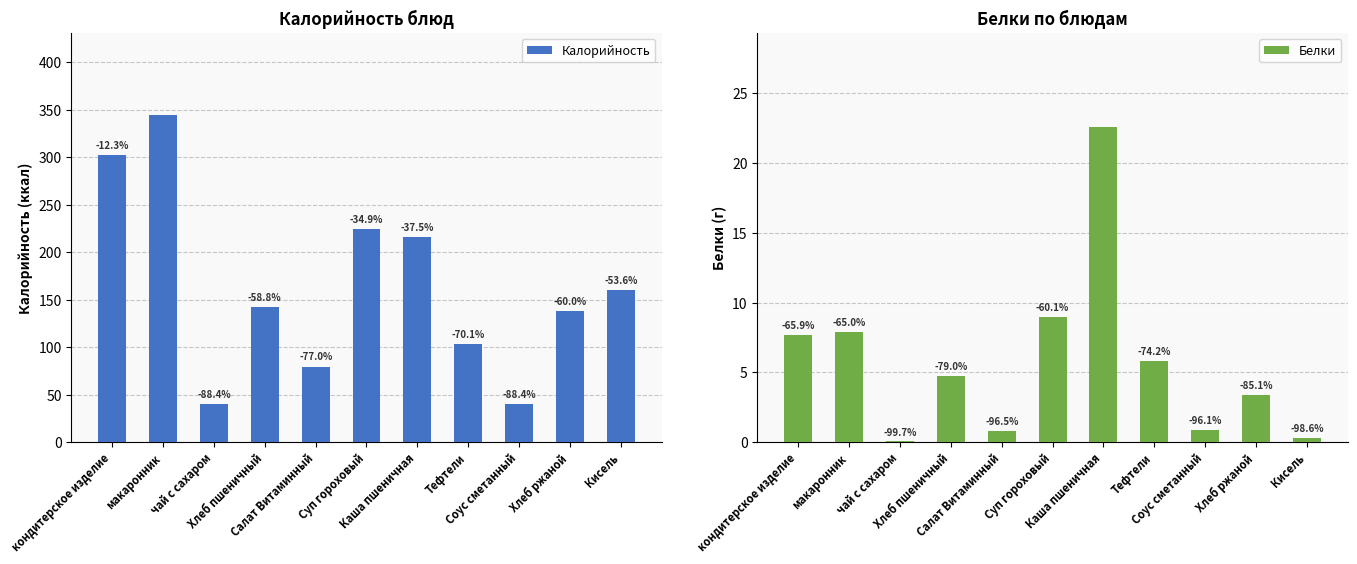

How many values in the Белки series exceed 4?

6